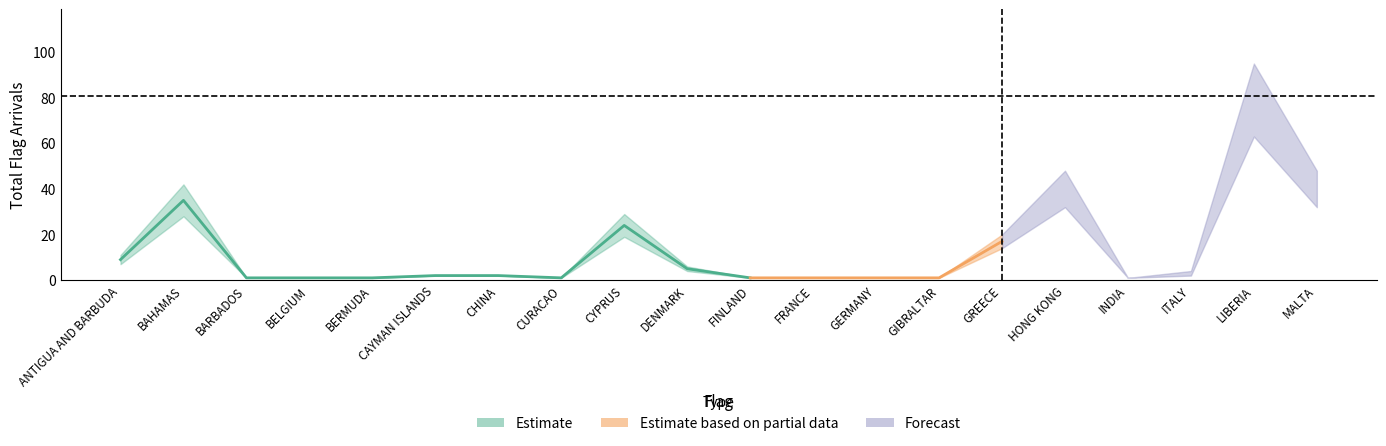

True or false: Forecast and Estimate cross at least once.

False